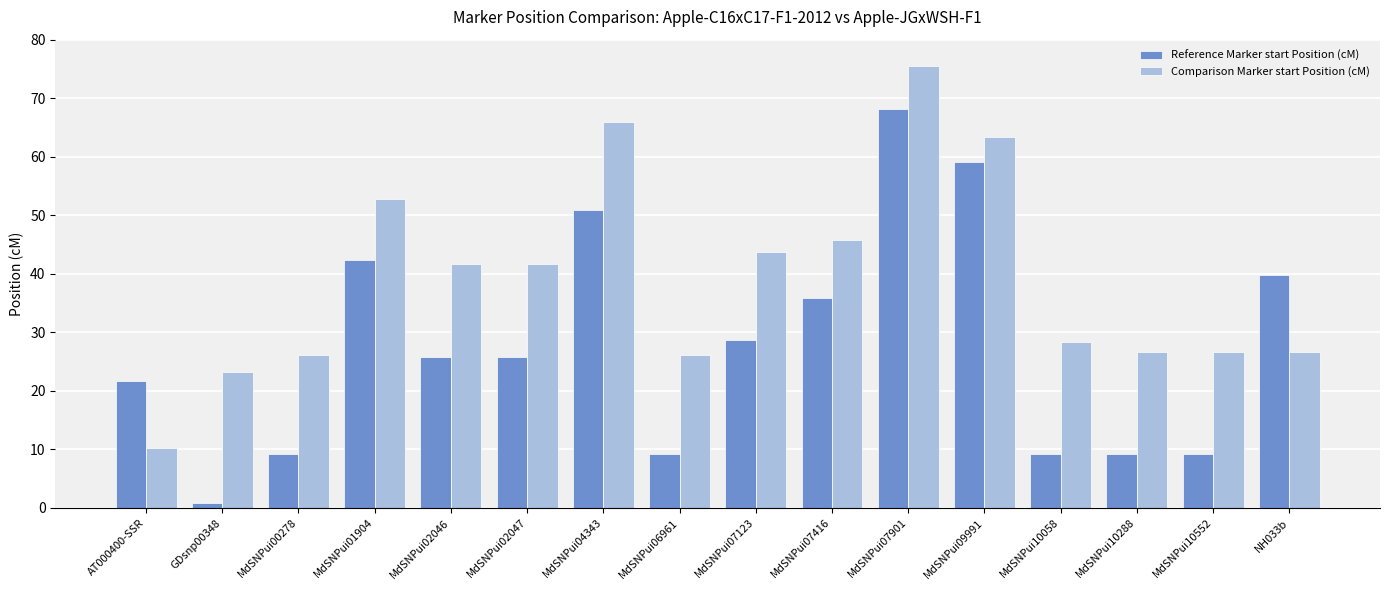

What are all the series names shown in the legend?

Reference Marker start Position (cM), Comparison Marker start Position (cM)